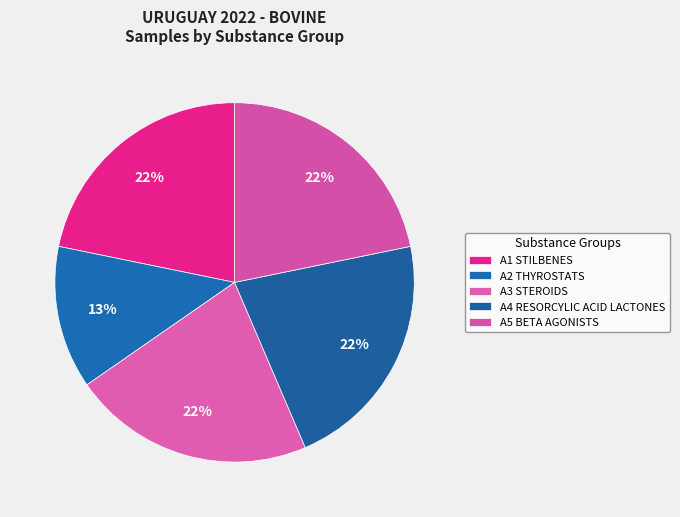

Is it true that A2 THYROSTATS is 22% of the pie?

False